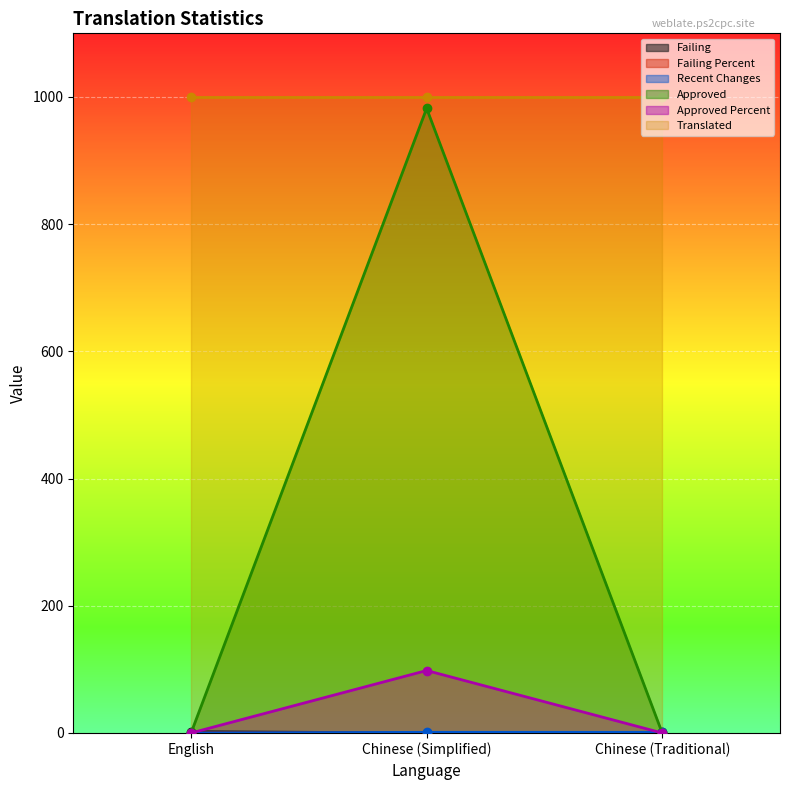

At which label does failing reach its peak?

English